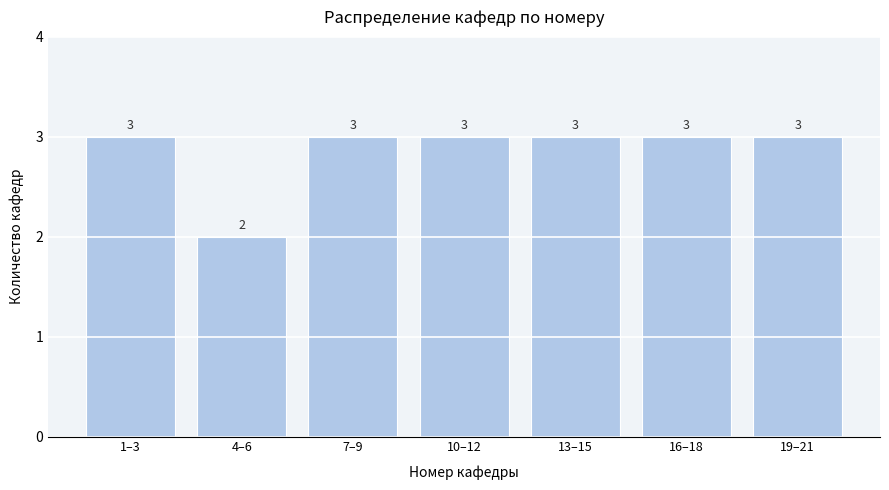

Reading left to right, extract all data points from this chart.

3	2	3	3	3	3	3